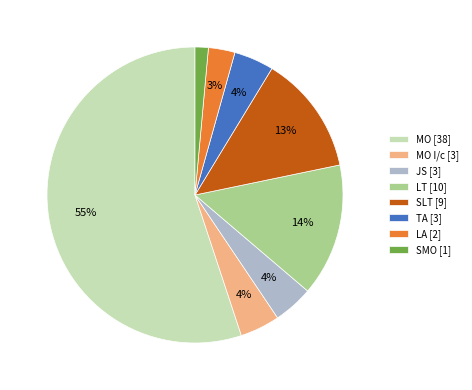

To the nearest percent, what percentage of the pie is LT [10]?

14%